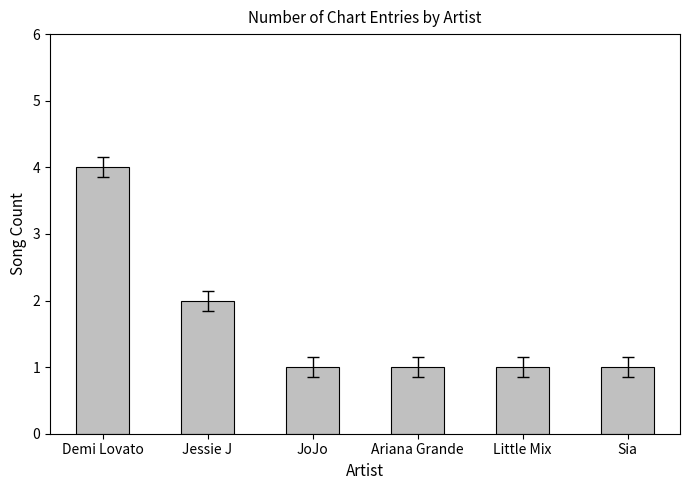

Which has a higher value, Ariana Grande or Demi Lovato?

Demi Lovato